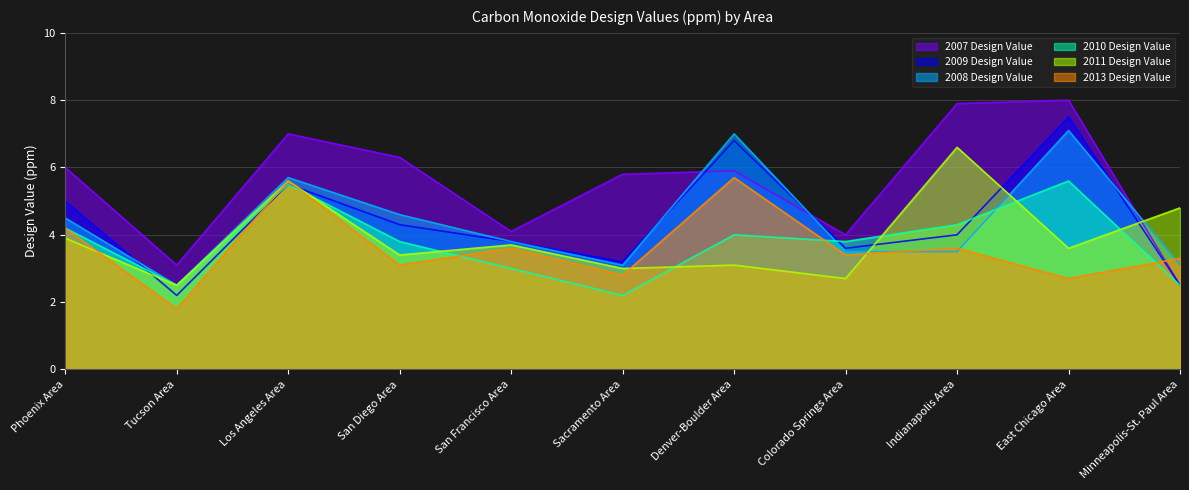

True or false: 2009 Design Value has a value of 3.2 at Sacramento Area.

True